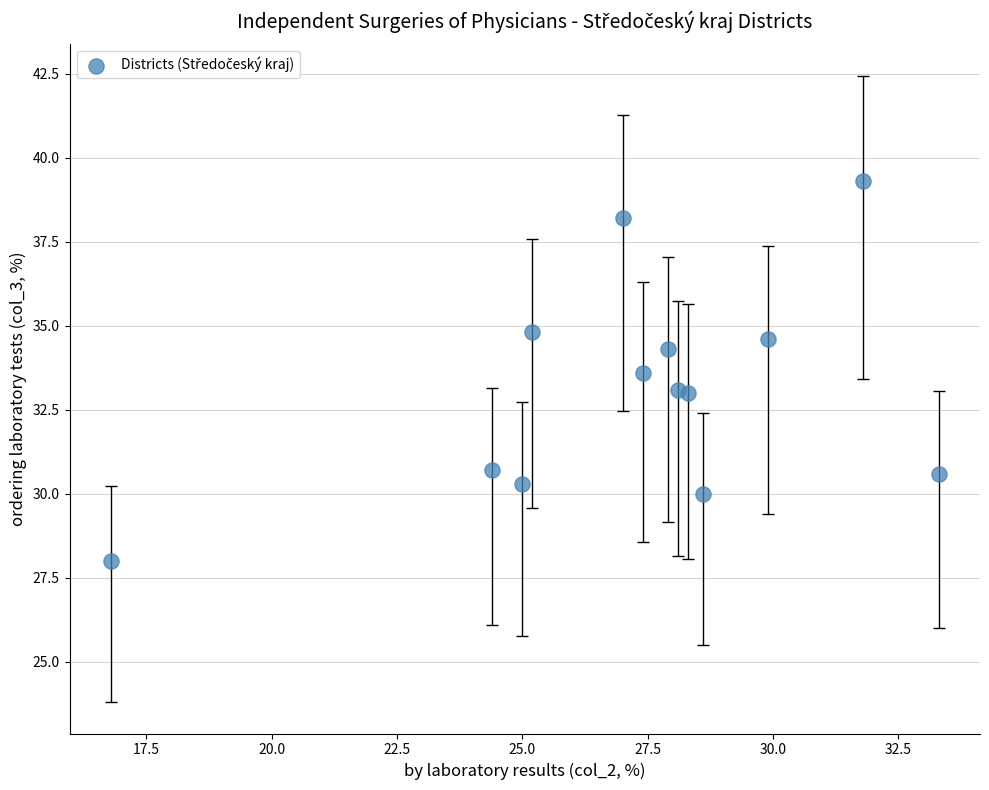

What is the range of X values (max minus min)?

16.5